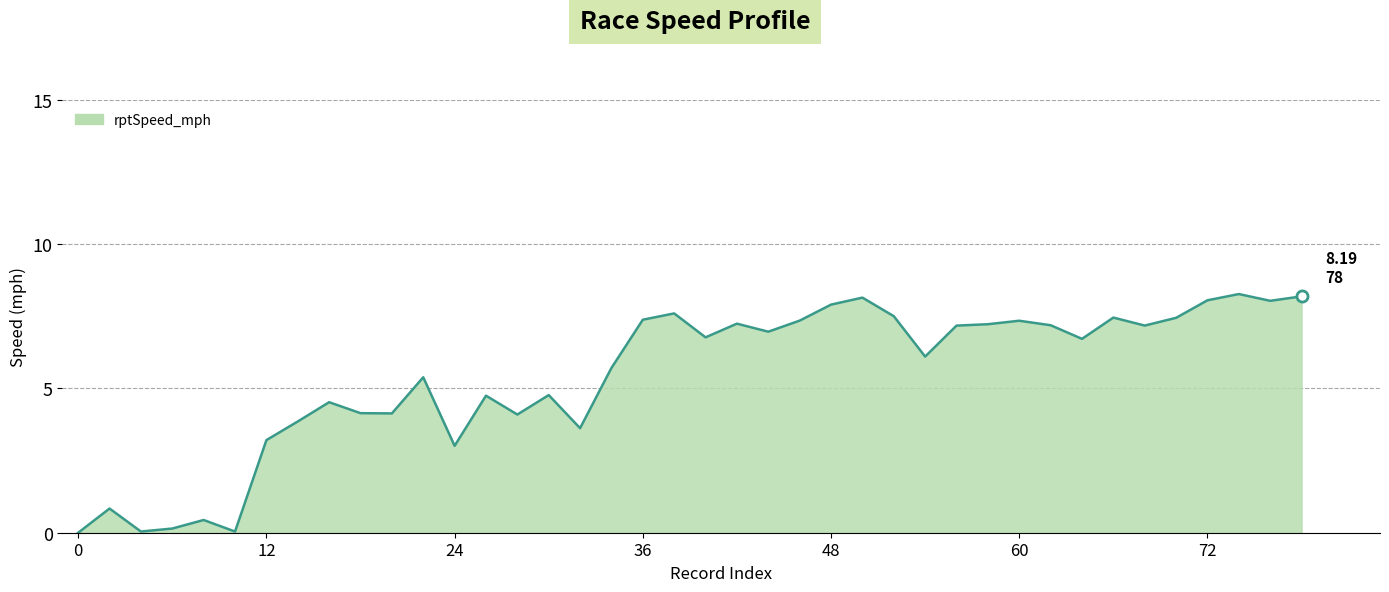

What is the greatest value displayed?

8.3